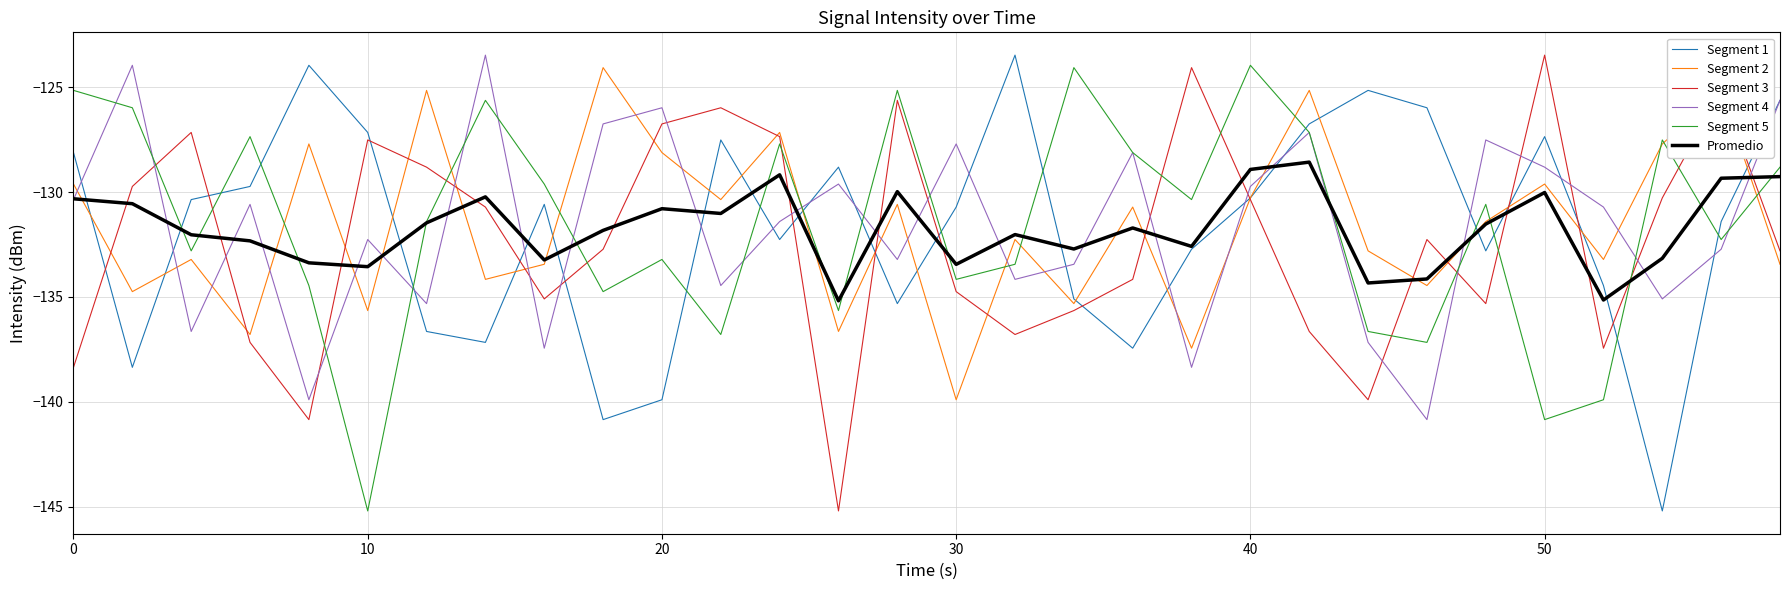

Which series ends up on top after the final intersection of Promedio and Segment 3?

Promedio